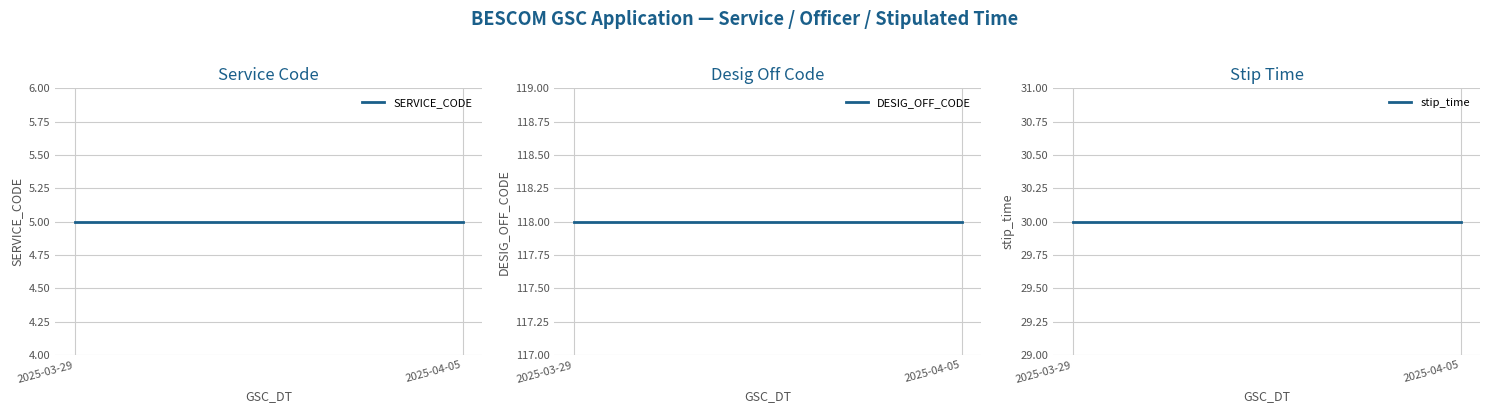

Which series has the largest range (max minus min)?

SERVICE_CODE